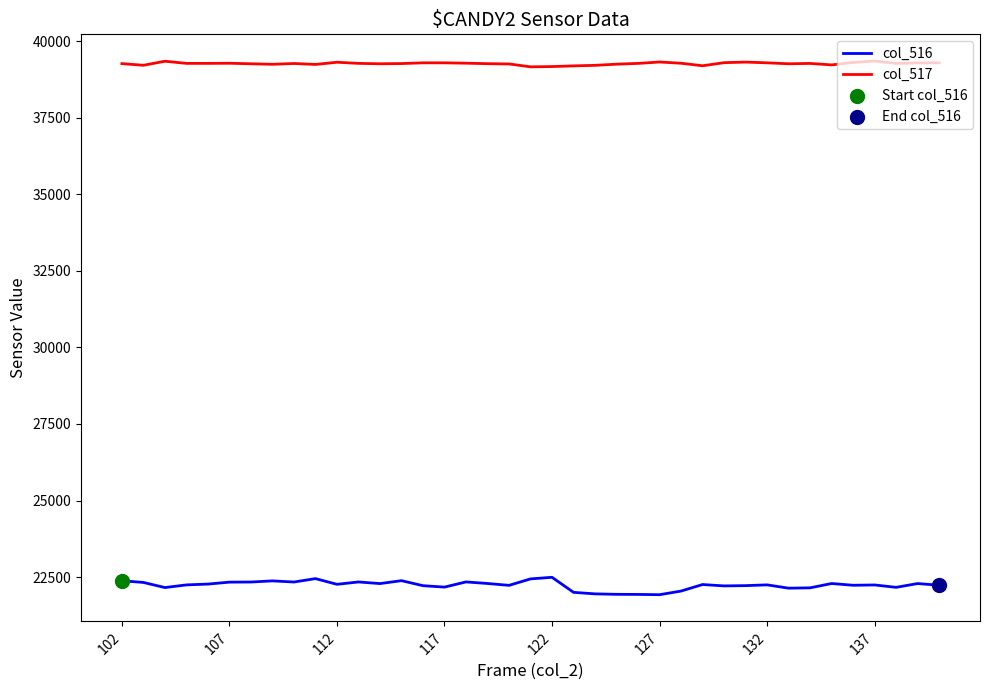

Which series has the largest total across all categories?

col_517